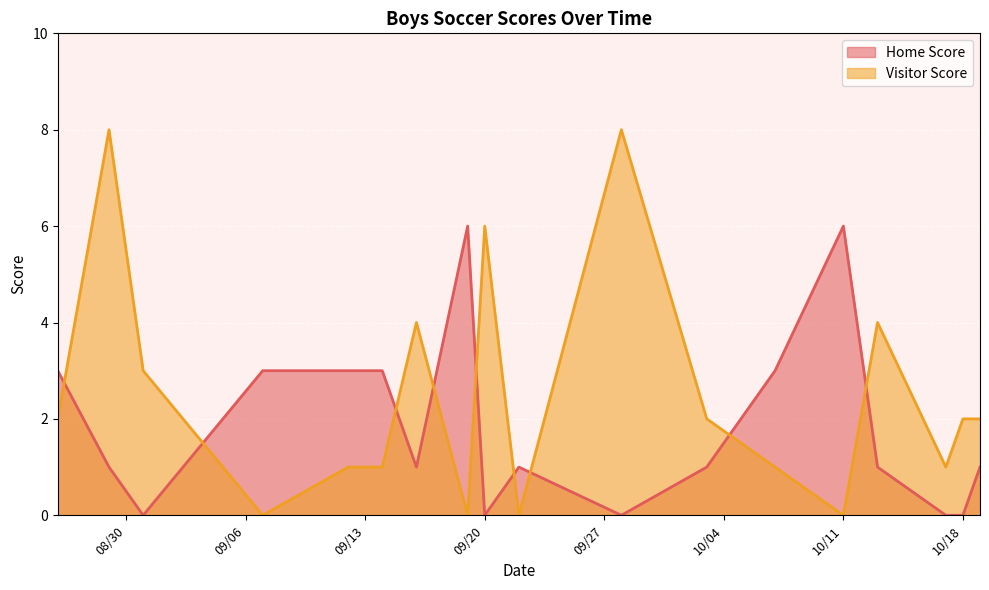

How many positive values does the Visitor Score series have?

14